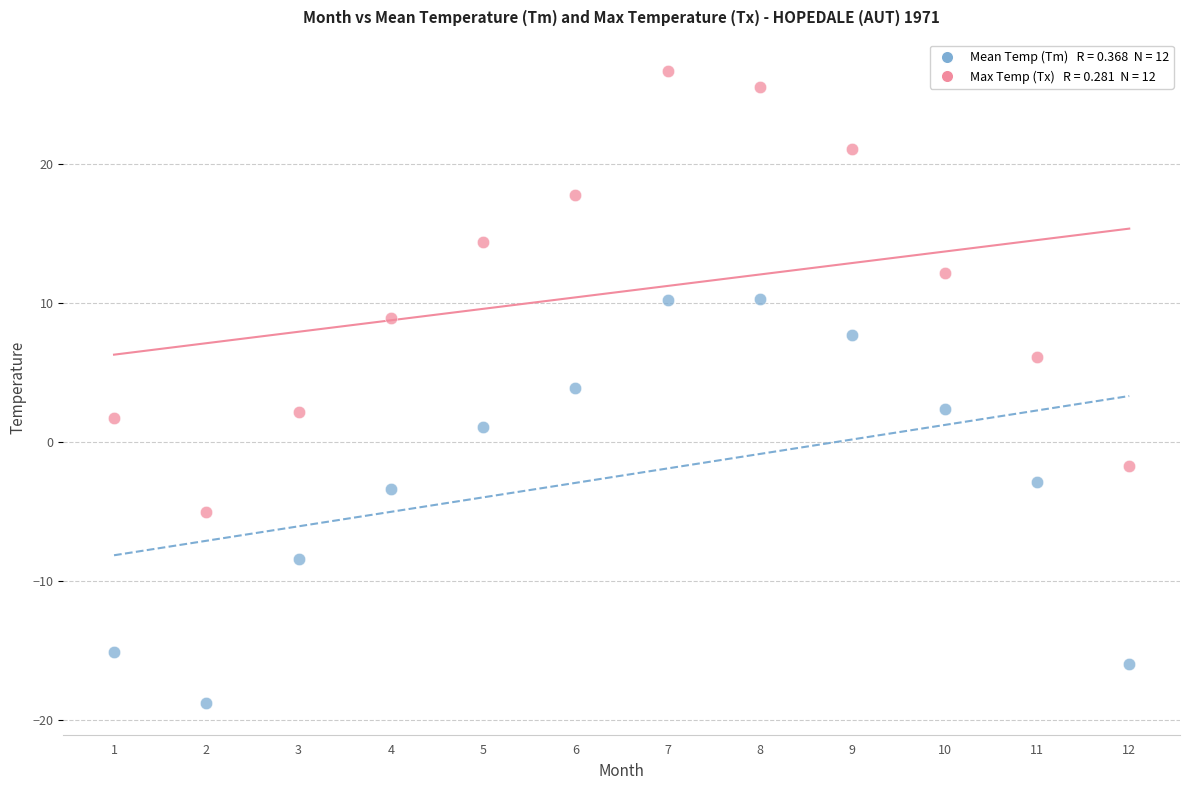

Across all data points, what is the range of Y values (max minus min)?

45.5